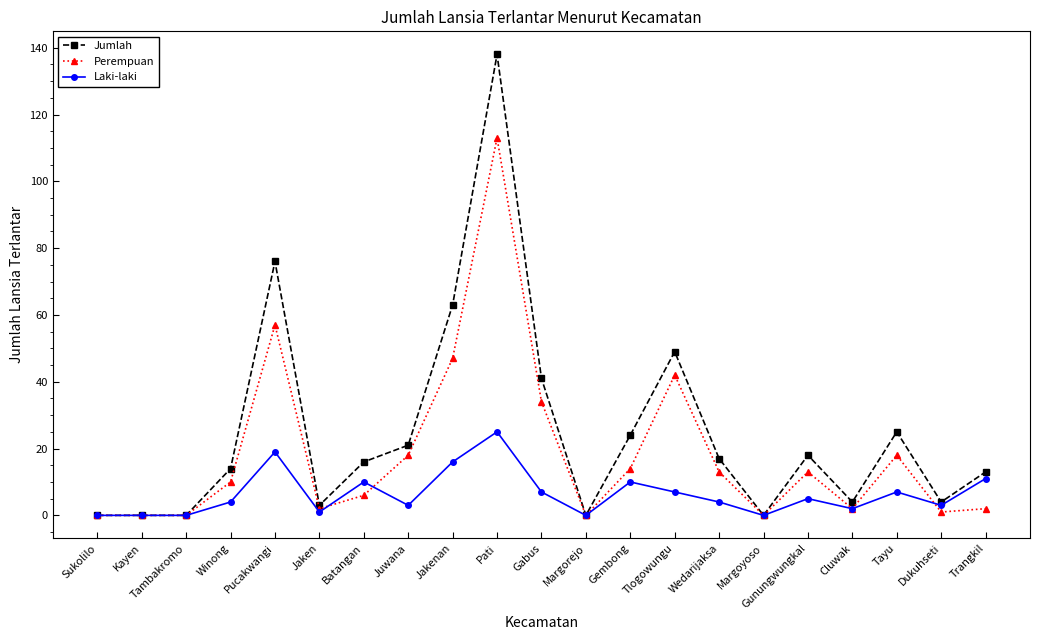

What is the maximum value for Jumlah?

138